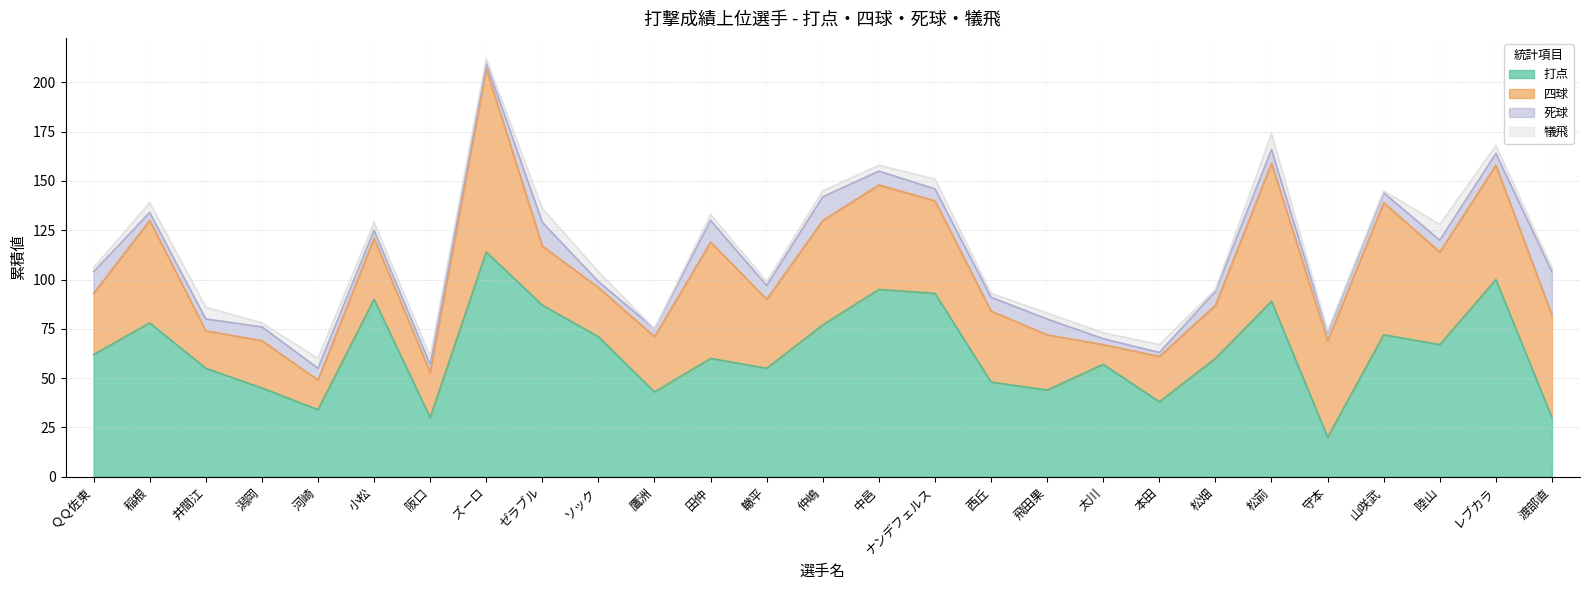

Which series changed the most between ＱＱ佐東 and 守本?

打点